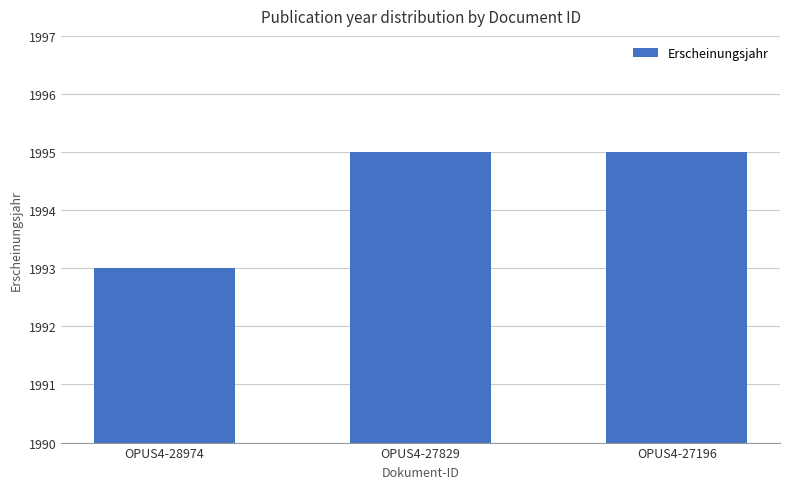

What is the ratio of the value at OPUS4-27829 to the value at OPUS4-28974?

1.0